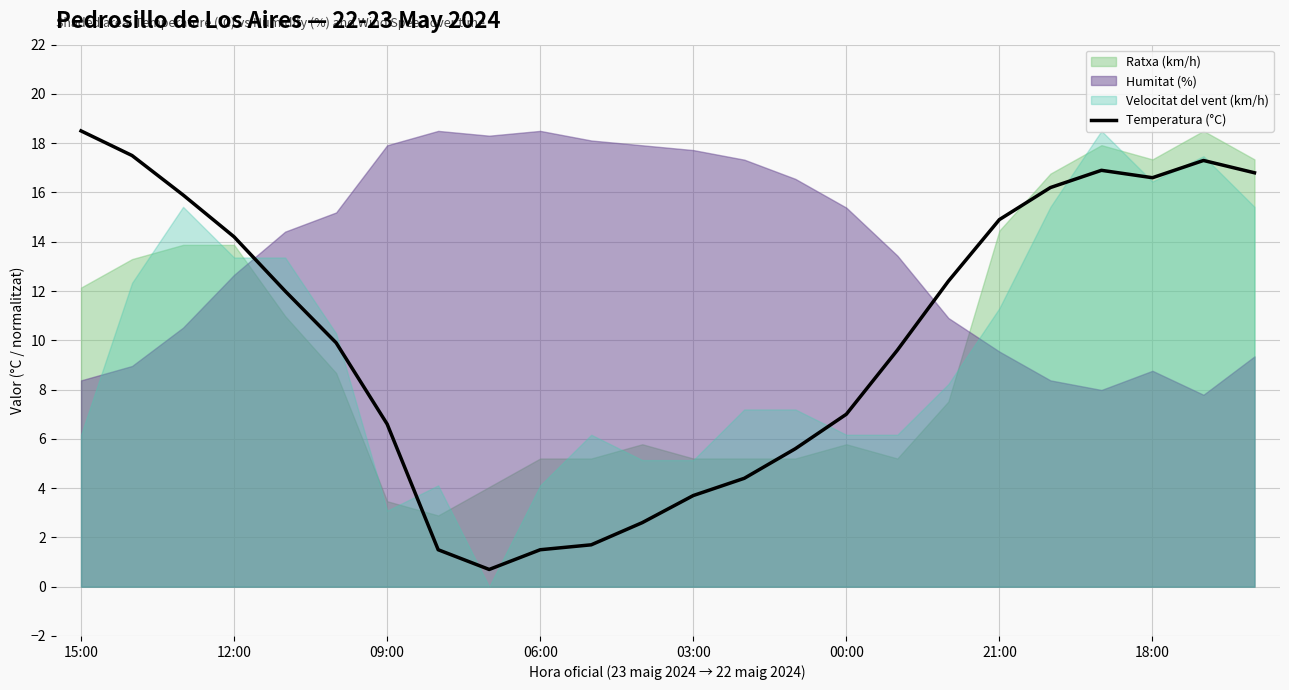

The value of Temperatura (°C) at 12:00 is 19.2. True or false?

False